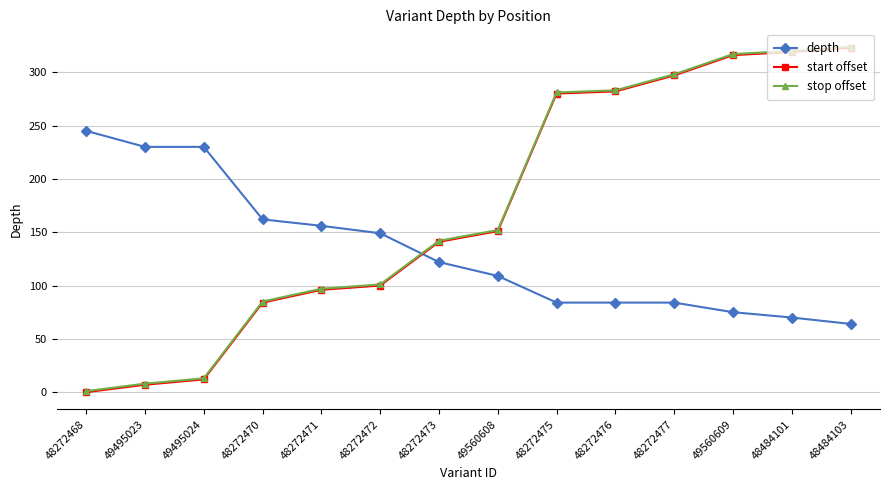

What is the spread (max minus min) of values at 49560608?

43